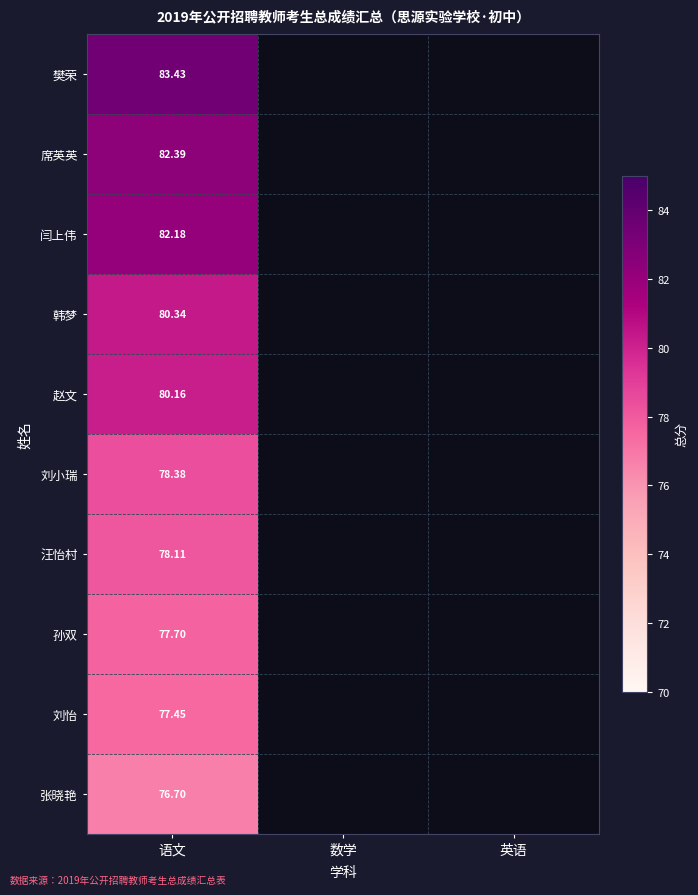

At which category is the sum across all series the highest?

语文